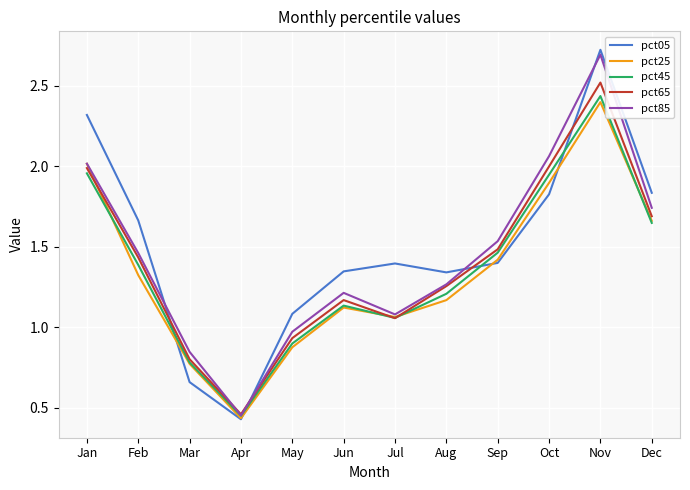

Which series has the largest range (max minus min)?

pct05